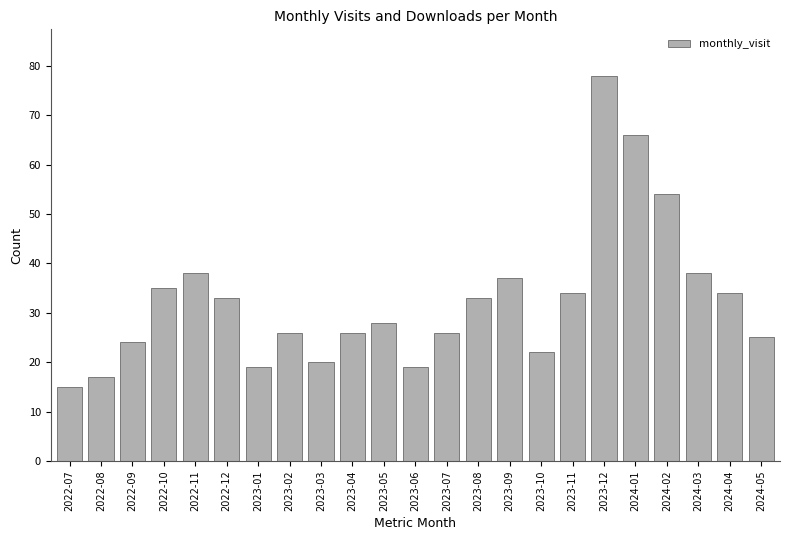

Is it true that the value at 2023-12 is 113?

False